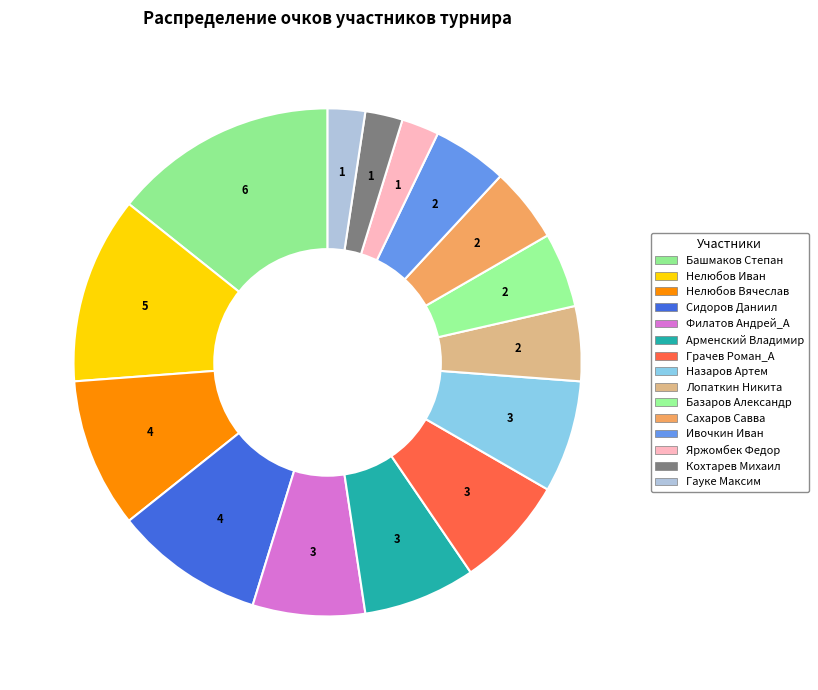

Count the number of slices in the pie.

15